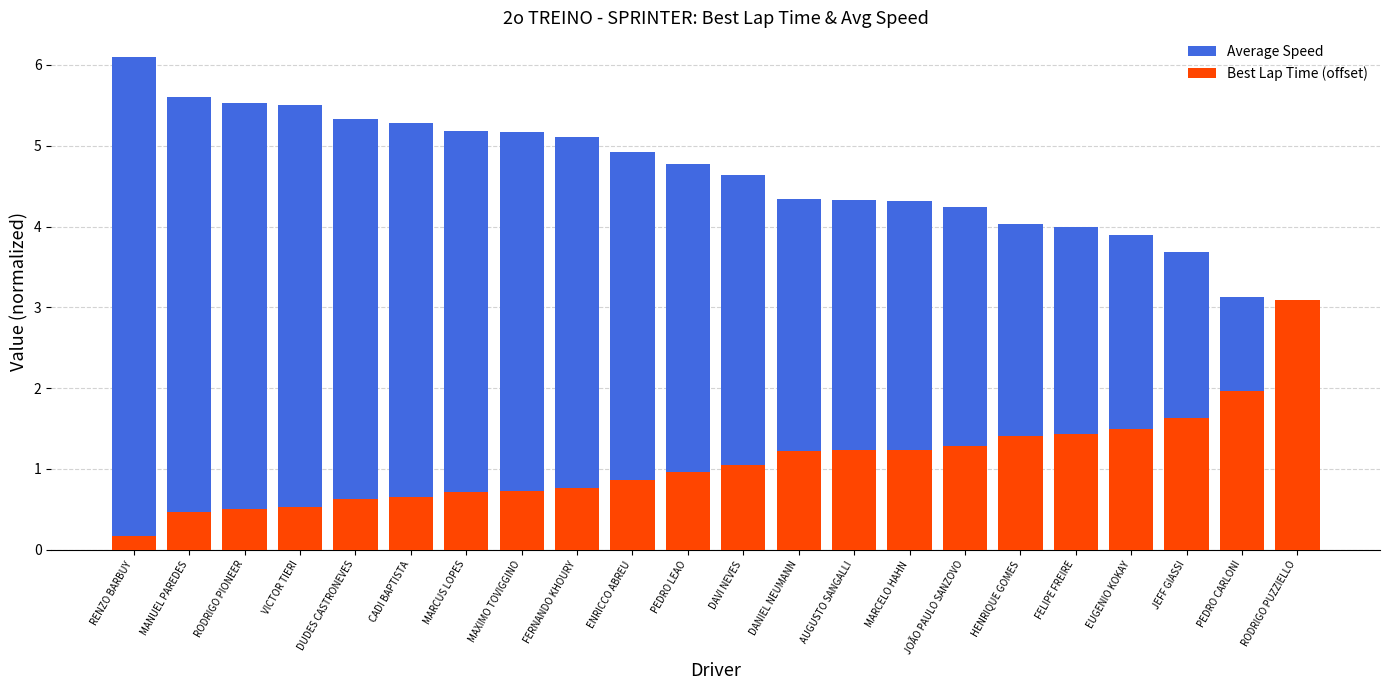

The Average Speed series shows 7.1 at CADI BAPTISTA. True or false?

False